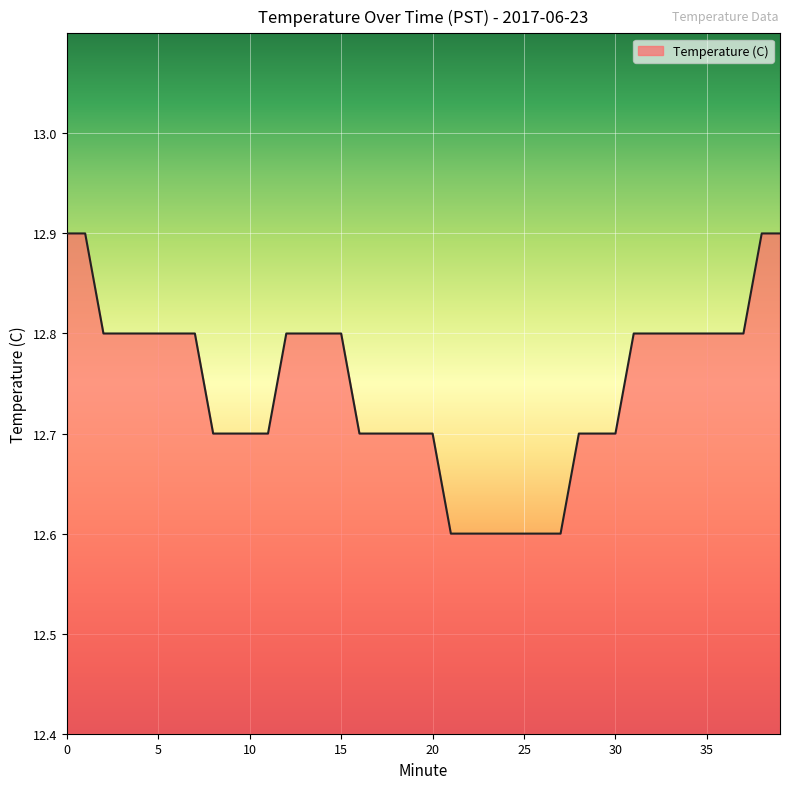

What is the minimum value shown in the chart?

12.6